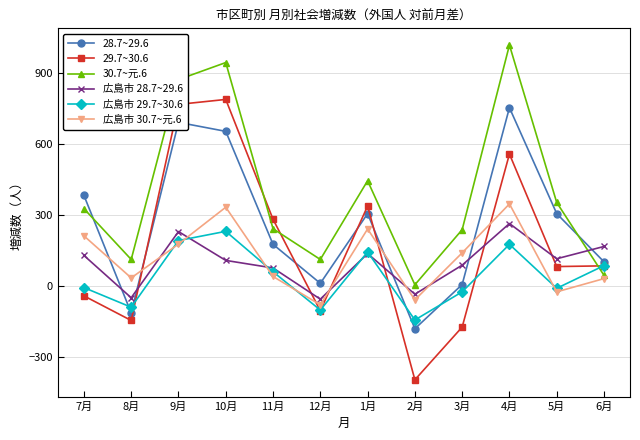

The 28.7~29.6 series shows 306 at 5月. True or false?

True